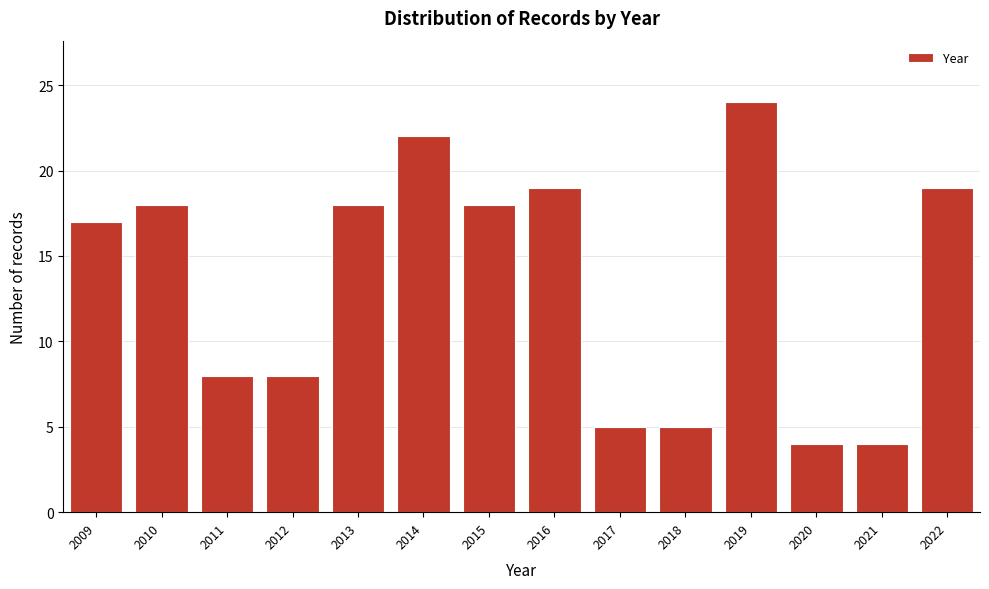

What is the height of the bar covering 2013.5 to 2014.5 on the x-axis? The values are not printed on the chart, so give them approximately, as read against the axis.

22